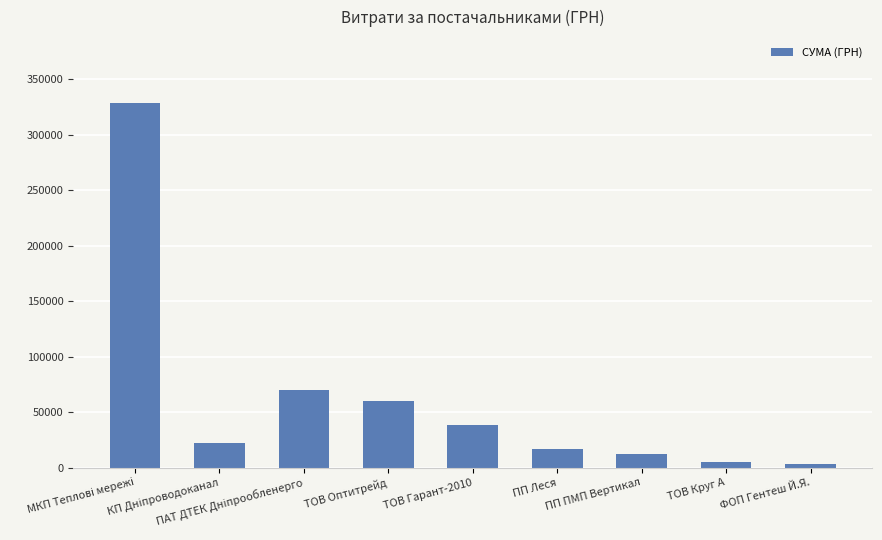

Are the bars grouped side by side (vs. stacked)?

No